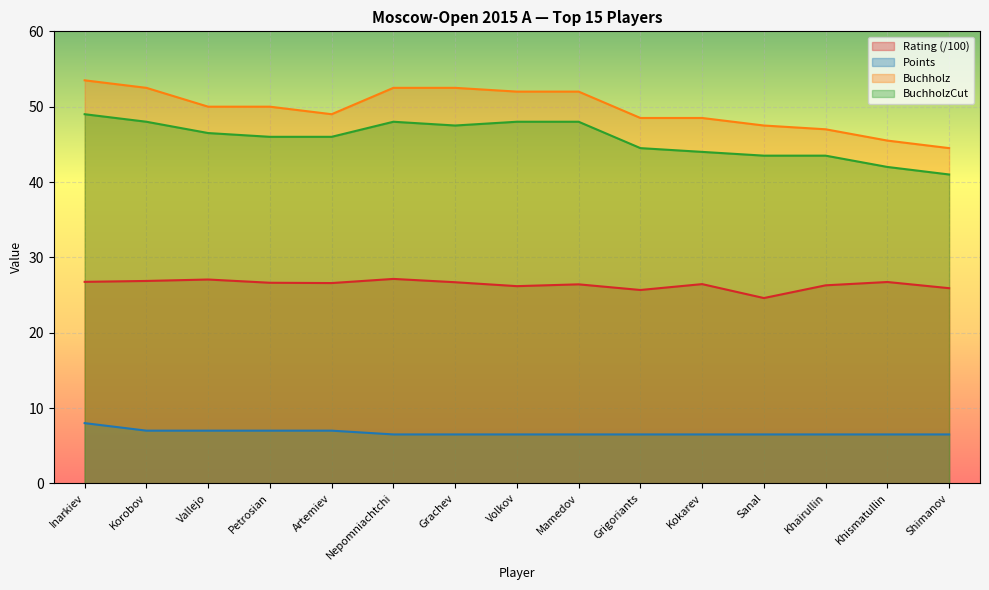

How many interior local valleys does the Buchholz series have?

1